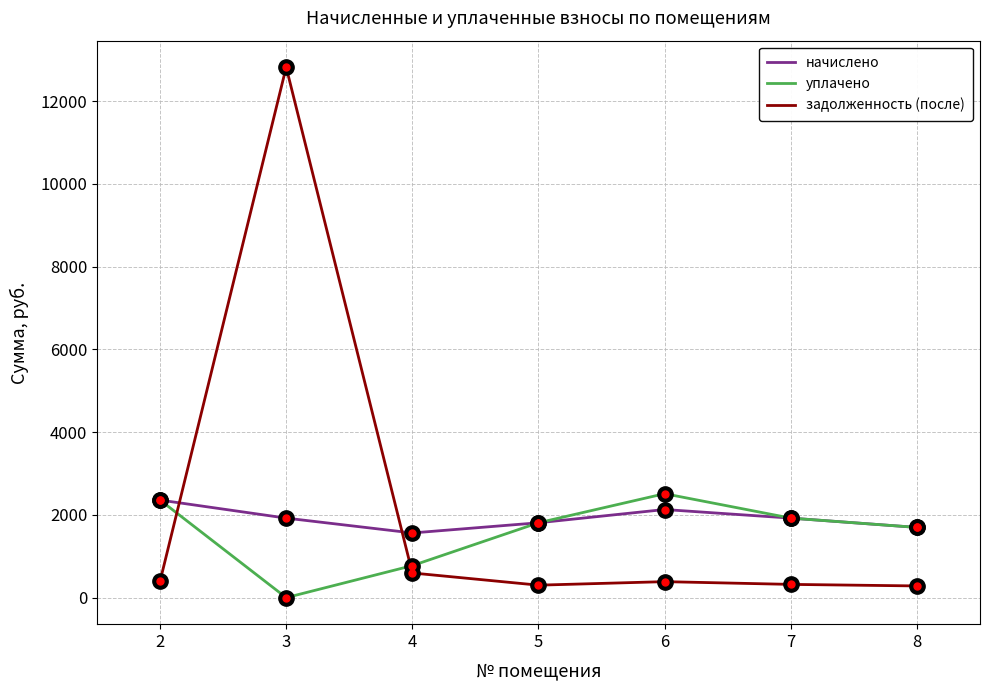

How many distinct data groups are displayed?

3